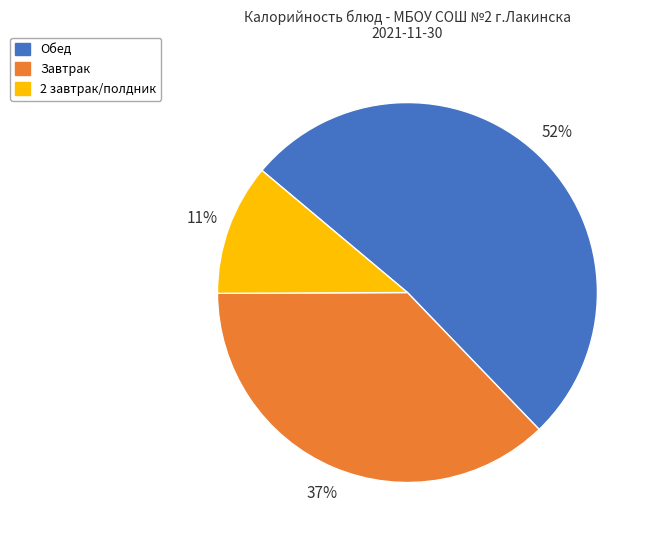

Count the number of slices in the pie.

3